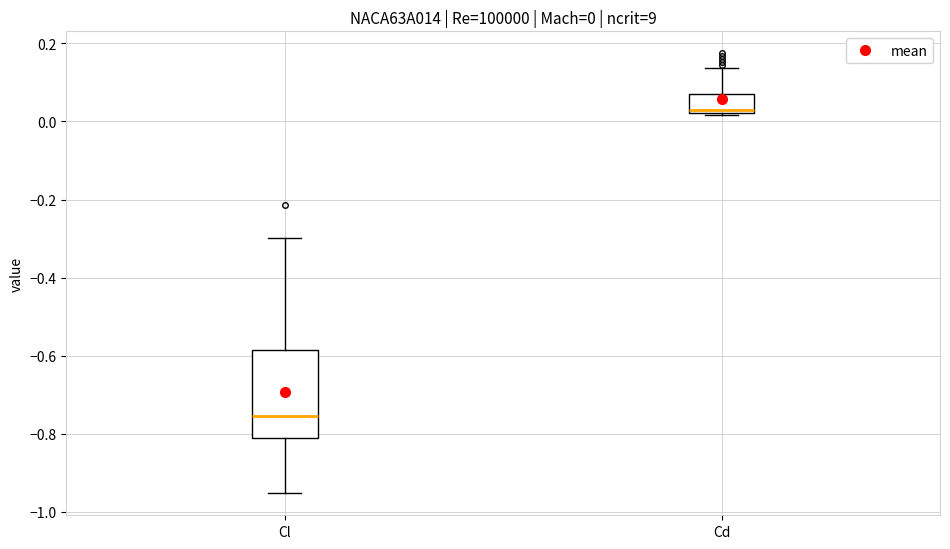

Which box's median line is the highest?

Cd